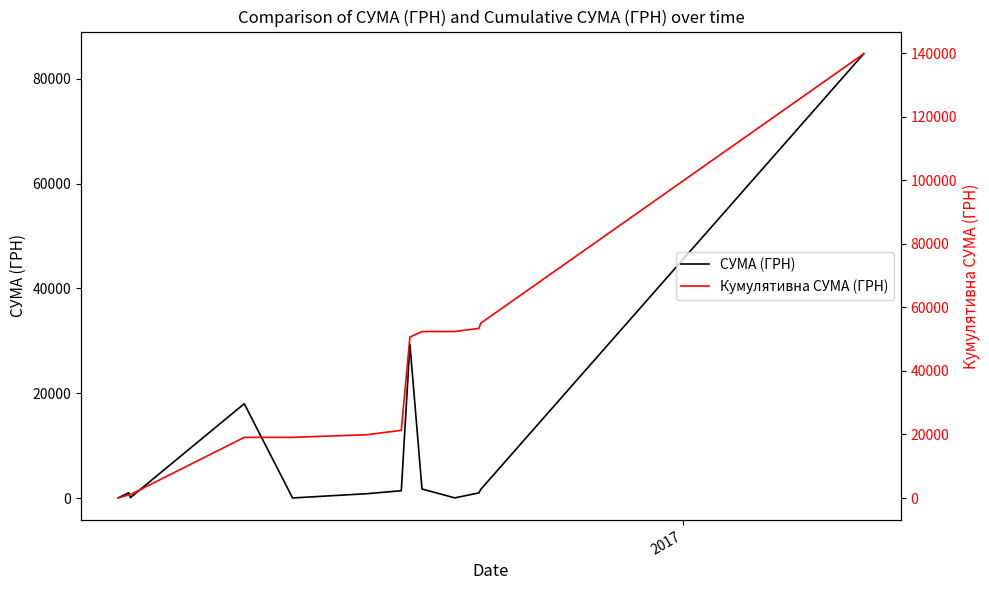

List the series in order of their peak value, highest first.

Кумулятивна СУМА (ГРН), СУМА (ГРН)